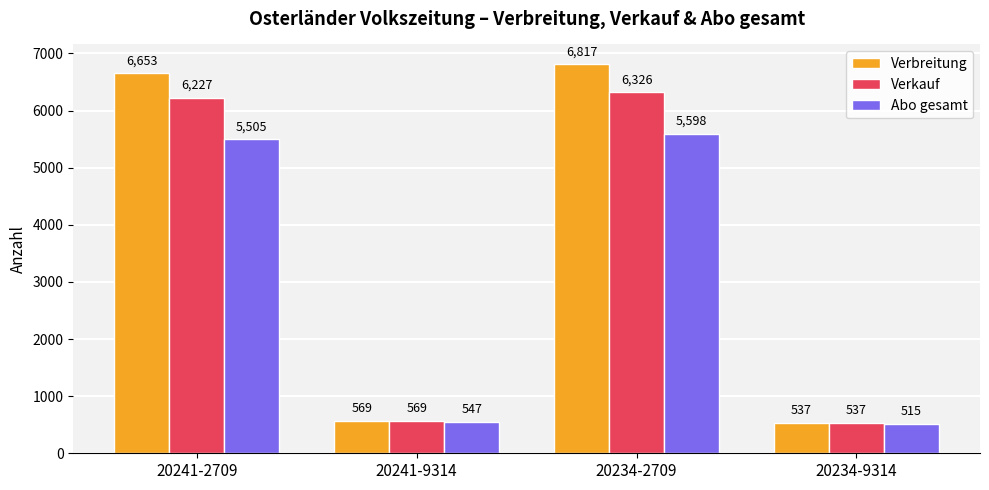

At which category does the chart reach its minimum across all series?

20234-9314